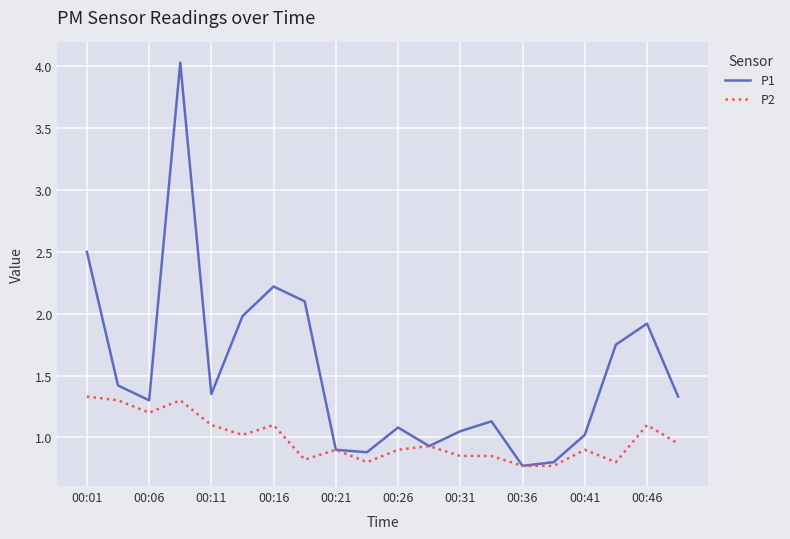

Rank the series by their average value, from lowest to highest.

P2, P1